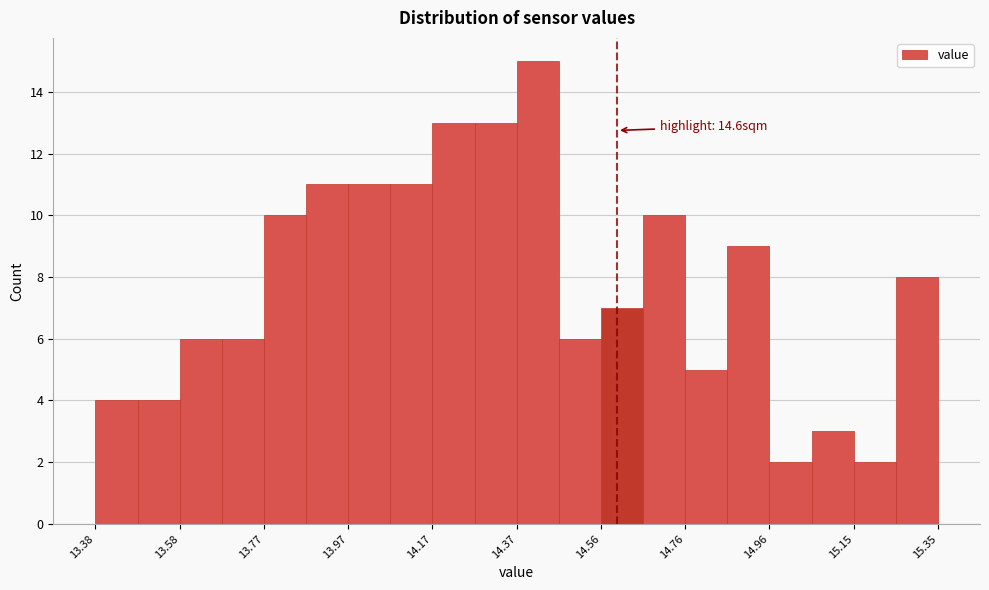

Over which range of the x-axis is the bar tallest?

14.36 to 14.46